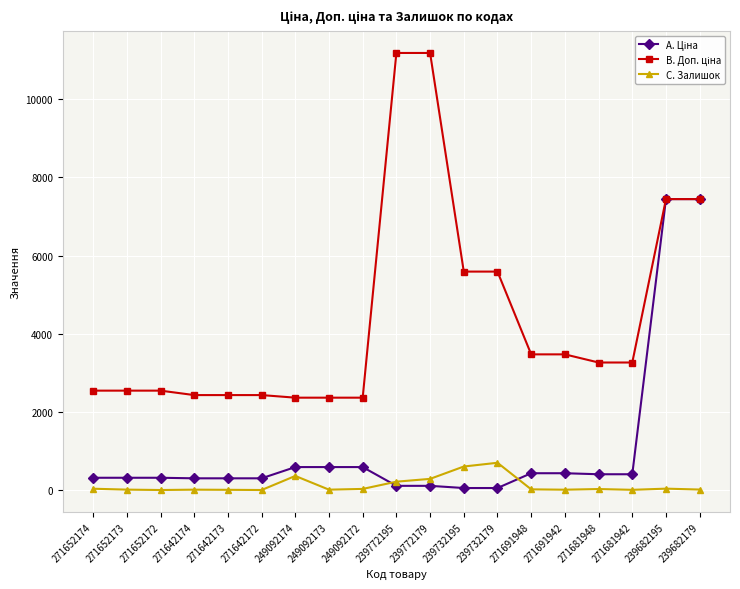

At how many categories does at least one series exceed 895?

19